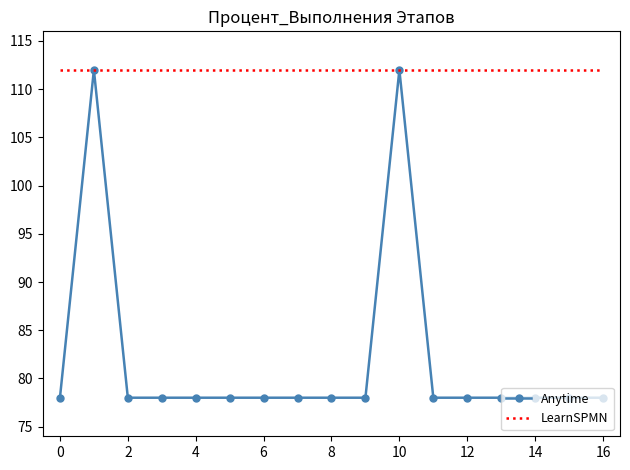

List the series in order of their overall mean, highest first.

LearnSPMN, Anytime